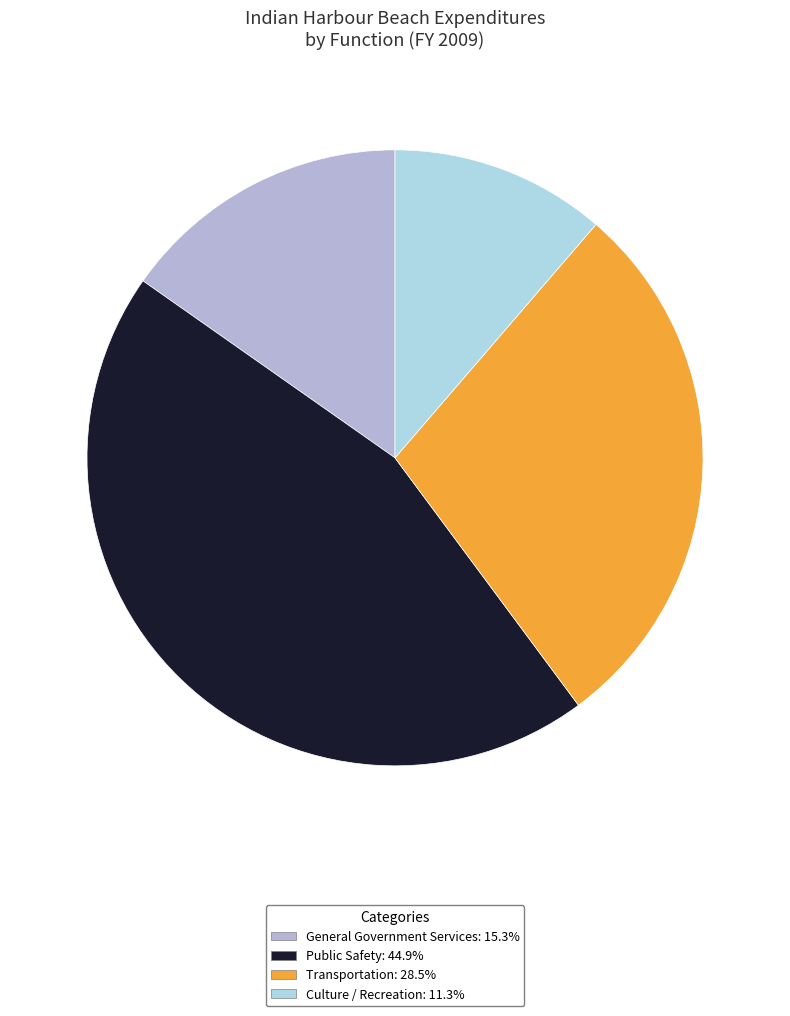

Which category has the smallest portion of the pie?

Culture / Recreation